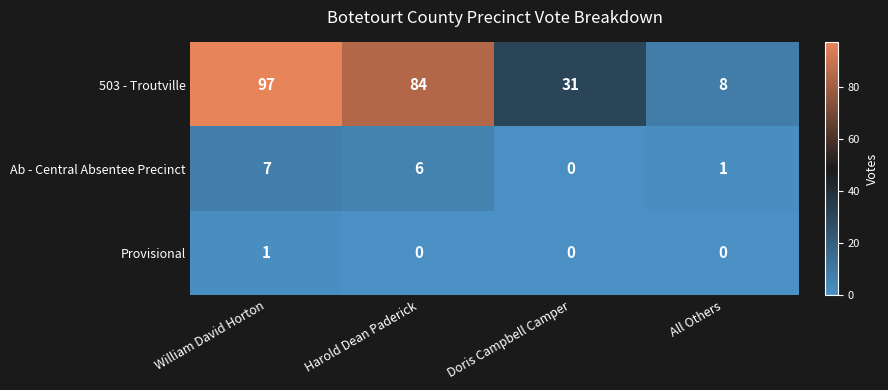

What is the difference between the maximum and minimum values in the Ab - Central Absentee Precinct series?

7